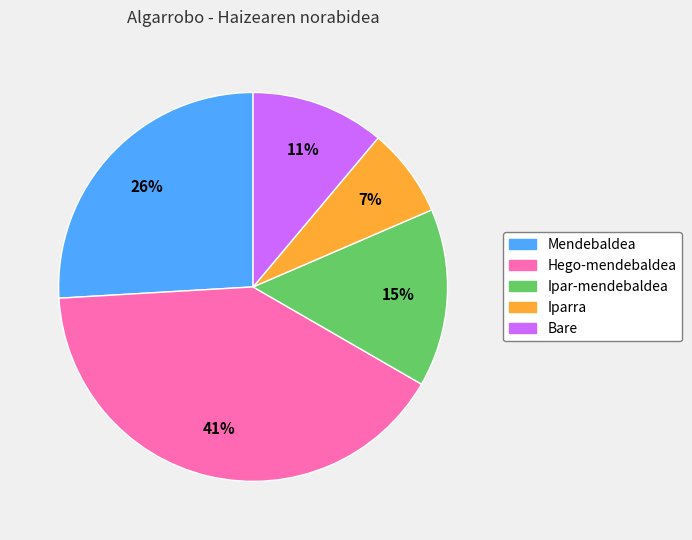

Which slice is the smallest?

Iparra